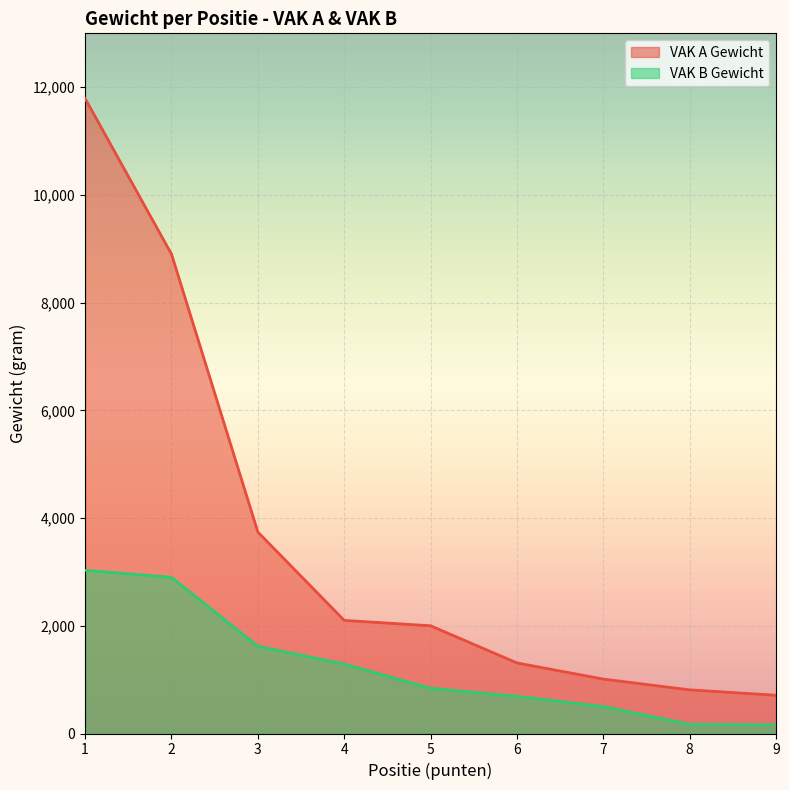

How many lines are shown in the chart?

2